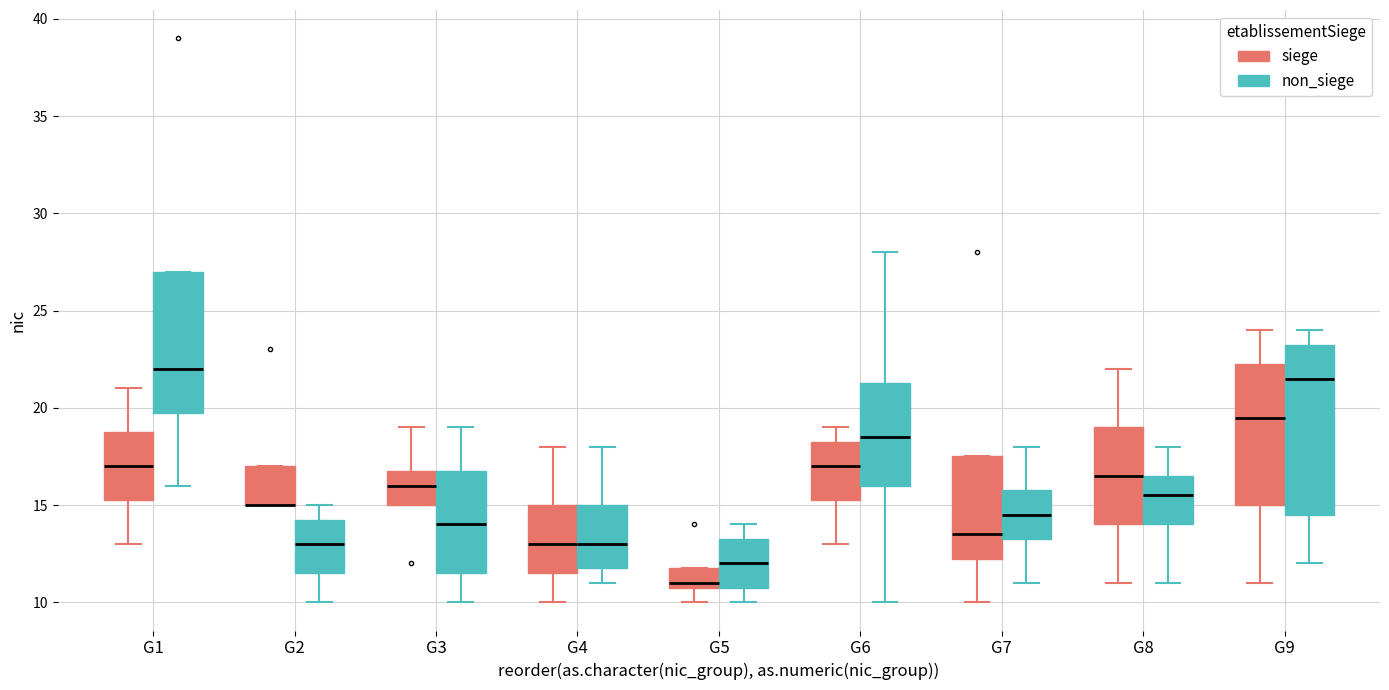

Where does the median line of the box for G5 (non_siege) sit on the y-axis? The values are not printed on the chart, so give them approximately, as read against the axis.

12.0